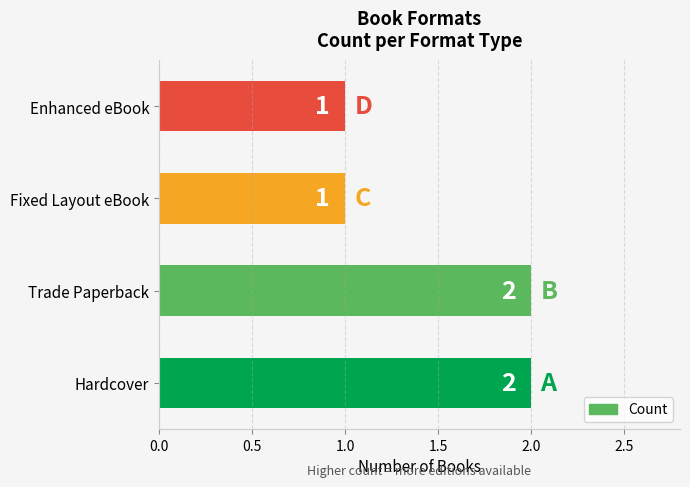

What is the difference between the maximum and minimum values?

1